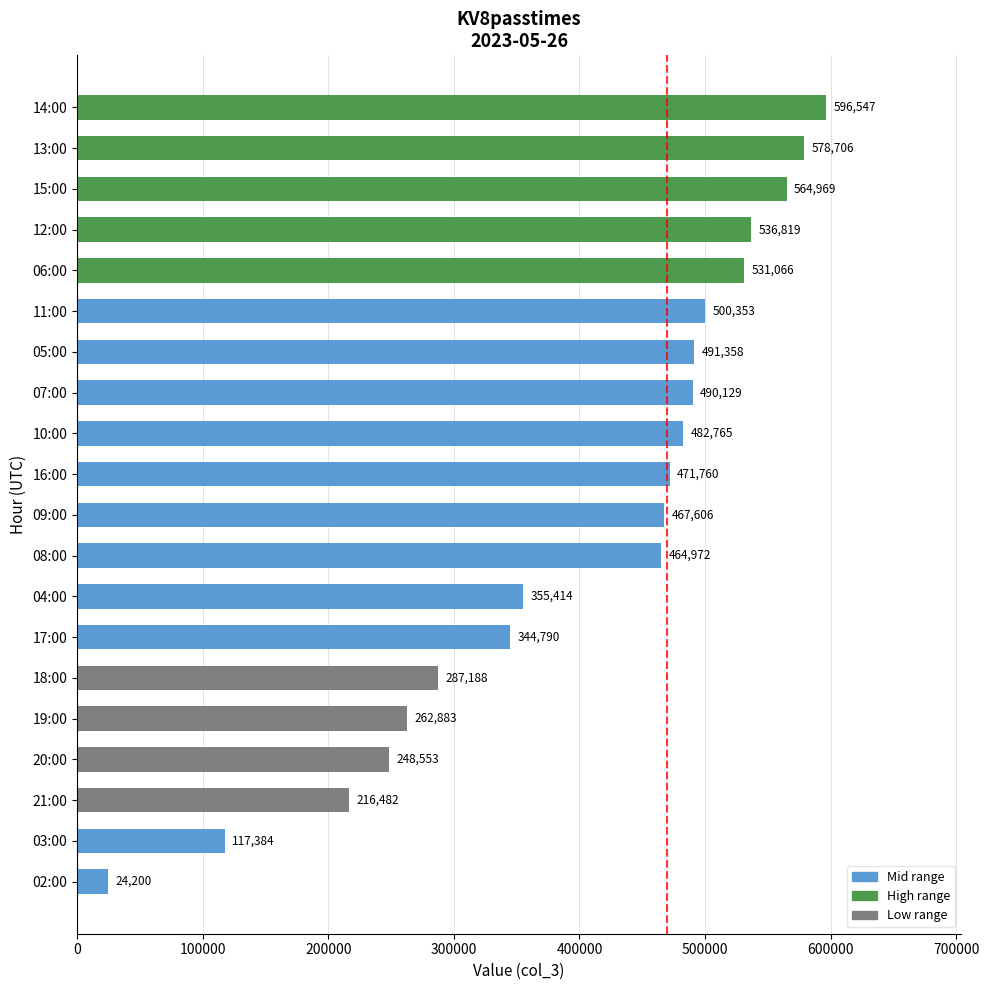

Count the number of data series in this chart.

1